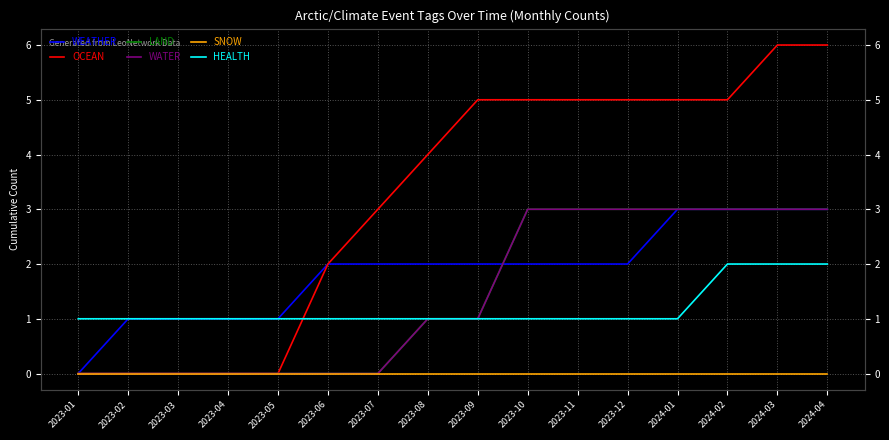

How many data points in HEALTH are above 1?

3